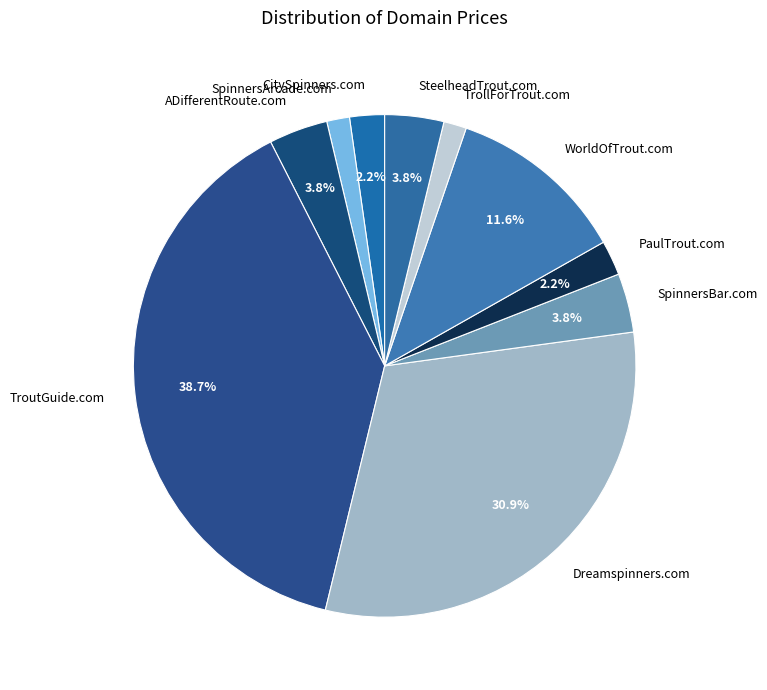

Between WorldOfTrout.com and Dreamspinners.com, which is larger?

Dreamspinners.com